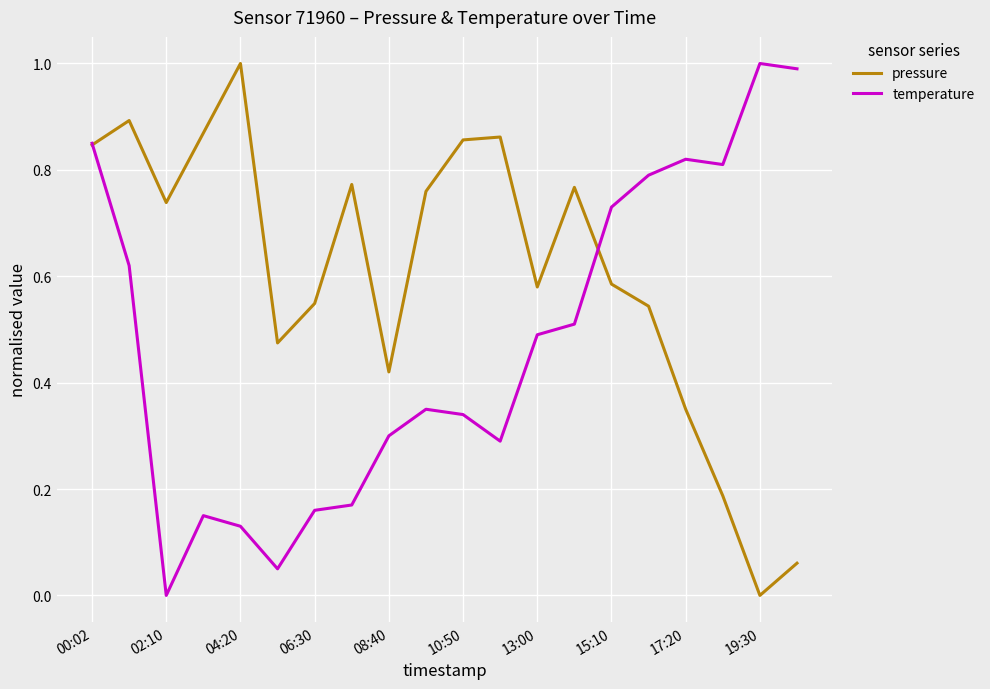

How many lines are shown in the chart?

2